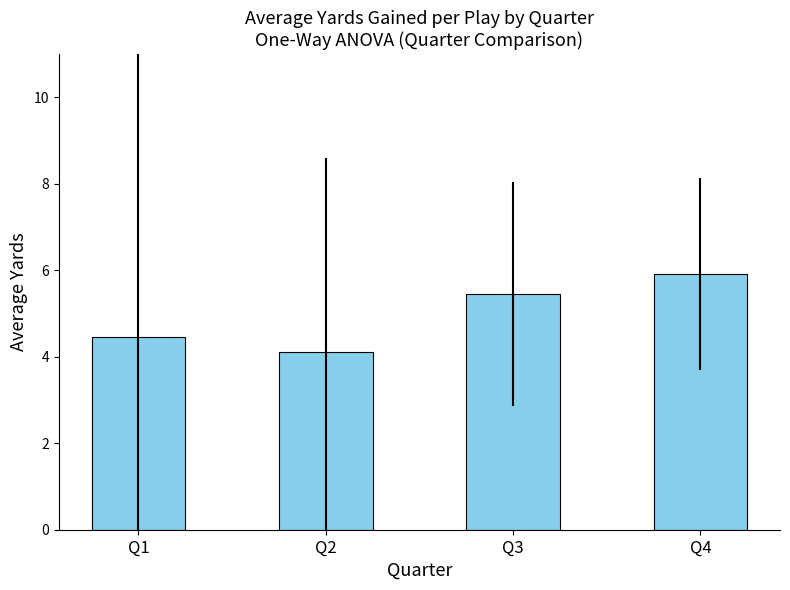

What is the value of the 2nd bar from the left?

4.1